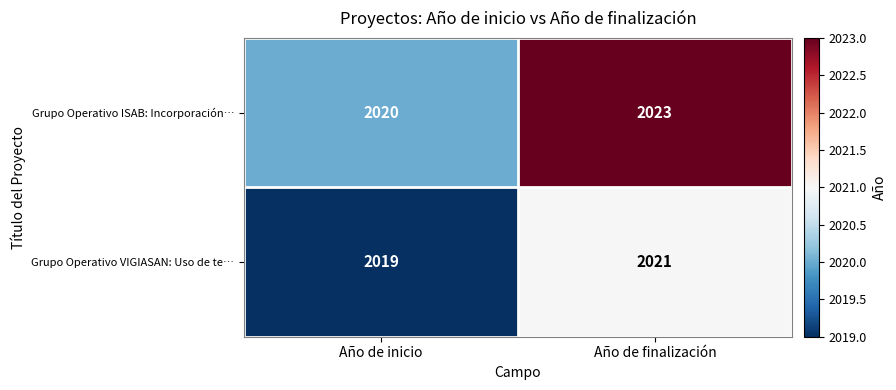

What is the difference between the Grupo Operativo ISAB: Incorporación… values at Año de inicio and Año de finalización?

3